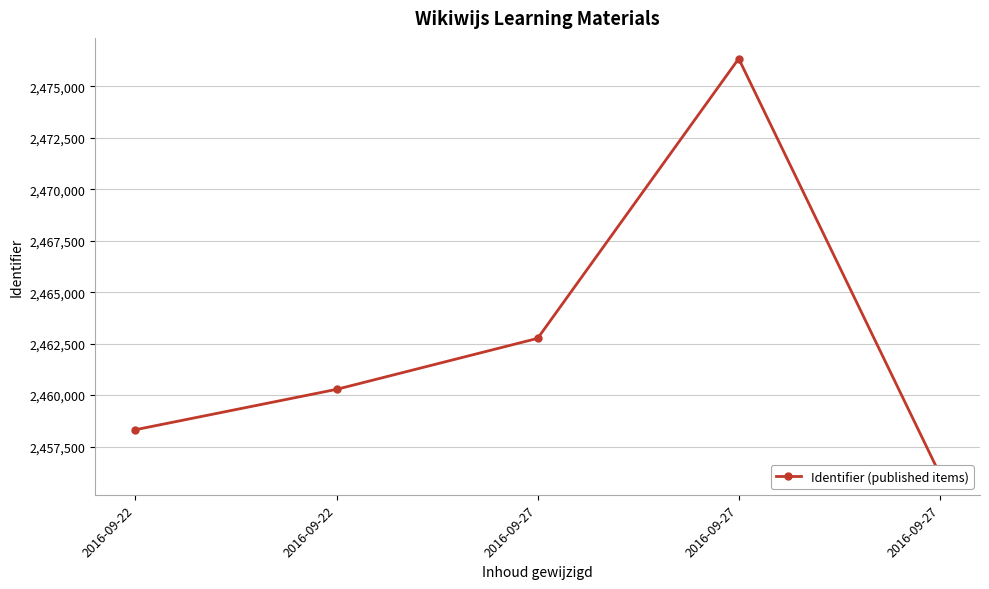

Does the chart display data point markers on the line(s)?

Yes